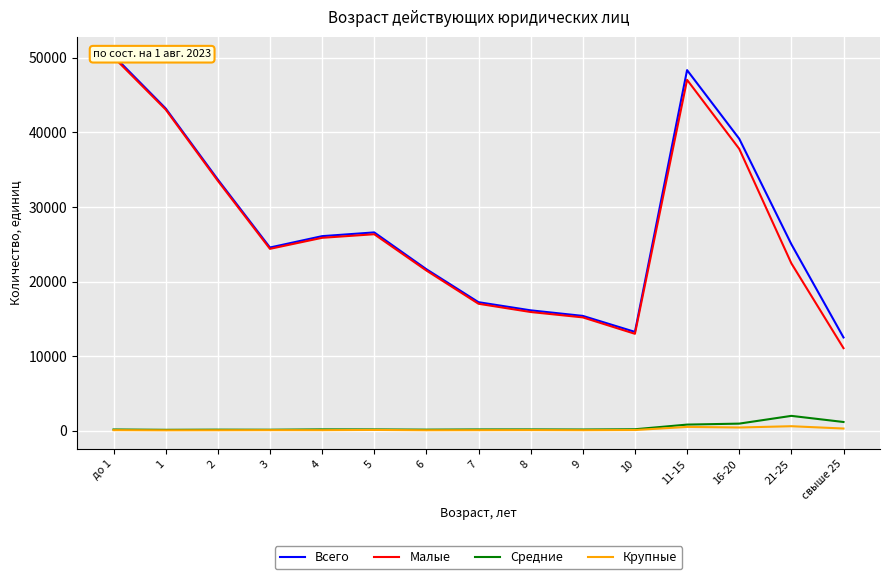

At which category does Всего reach its first local peak?

5